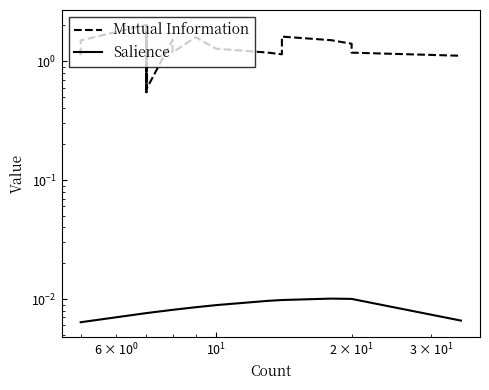

At how many categories does at least one series exceed 0?

20